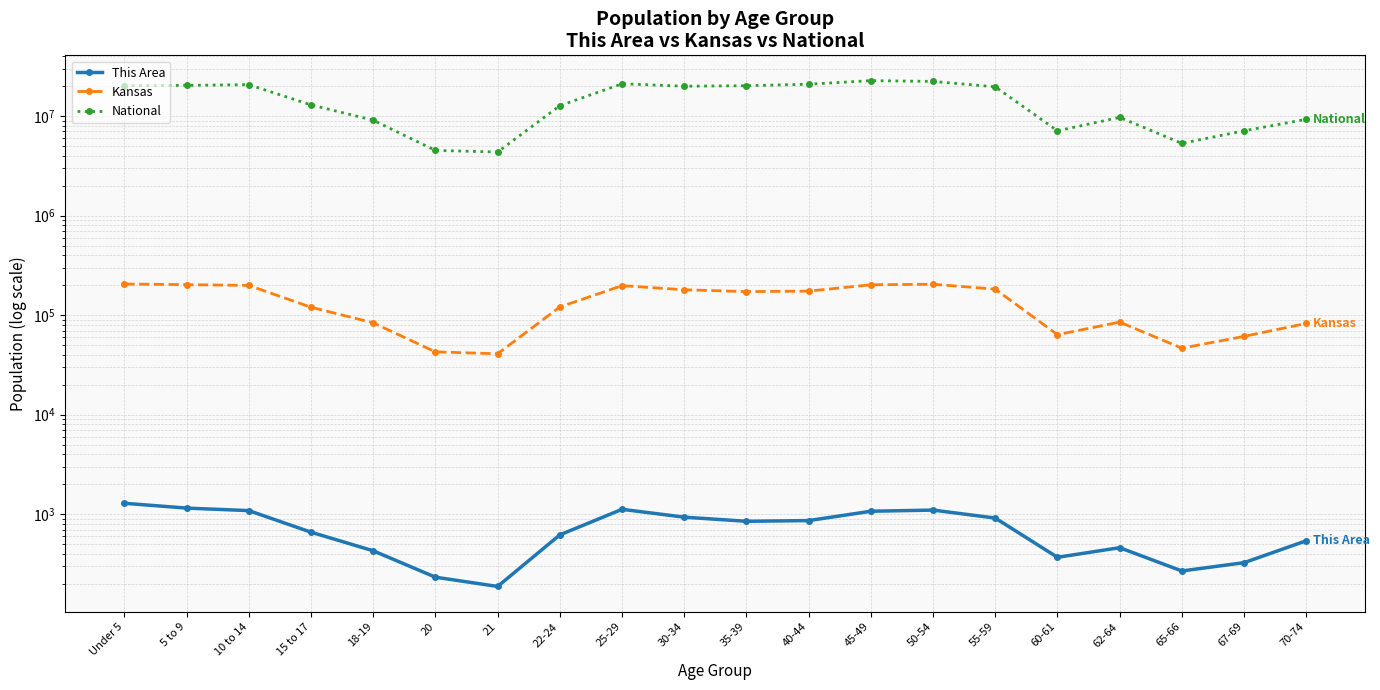

What are all the series names shown in the legend?

This Area, Kansas, National